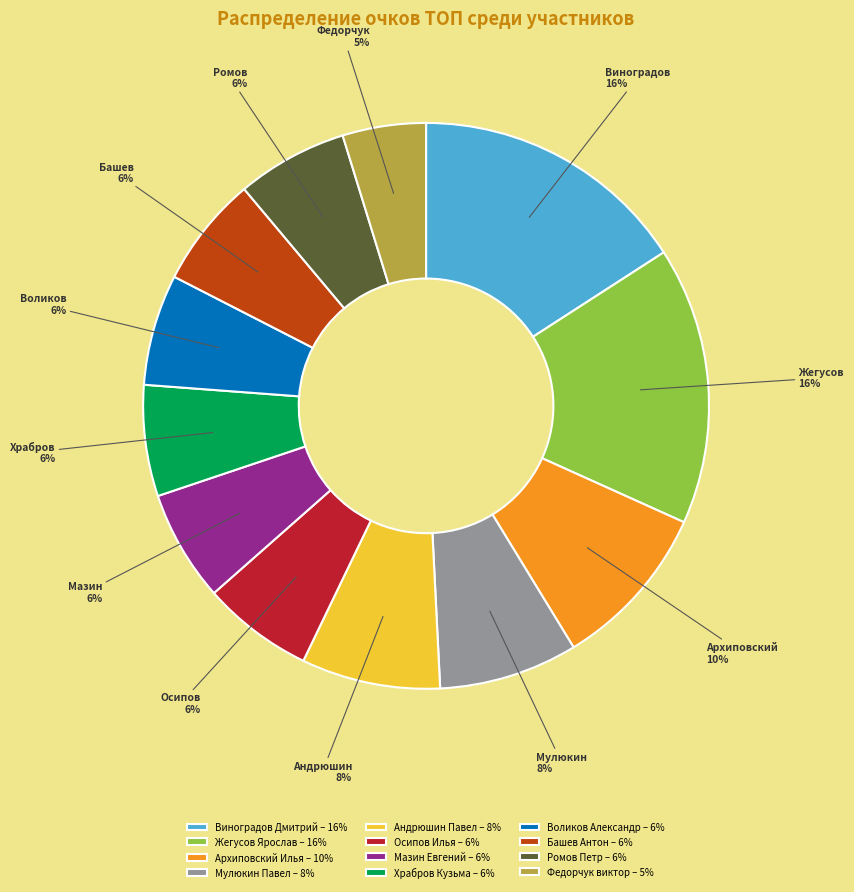

Does Федорчук виктор account for over 50% of the chart?

No